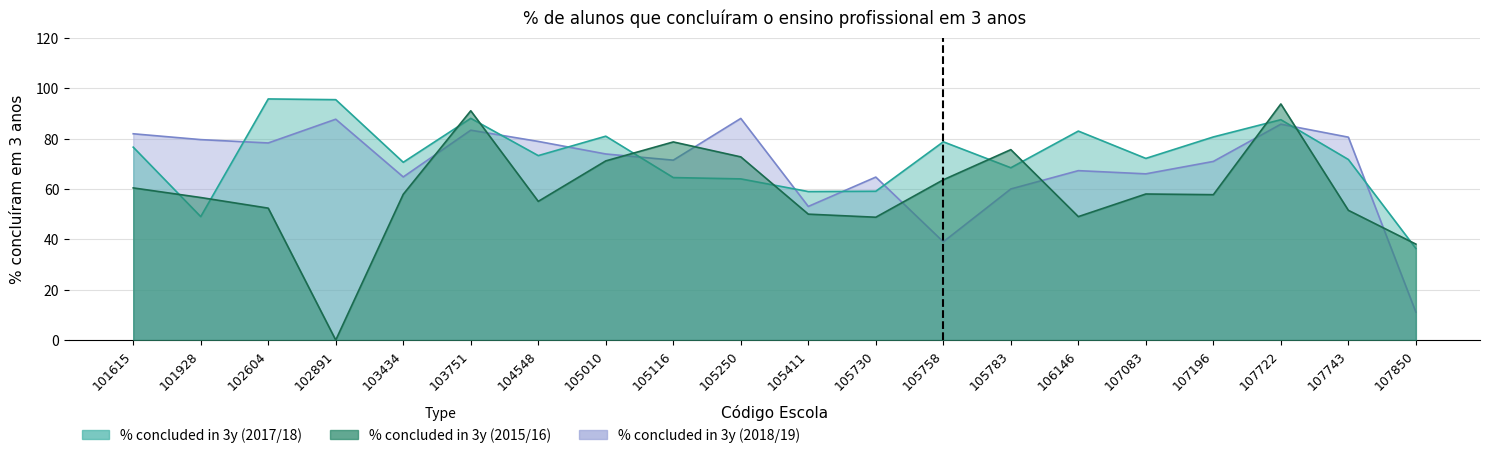

Which series has the largest total across all categories?

% concluded in 3y (2017/18)